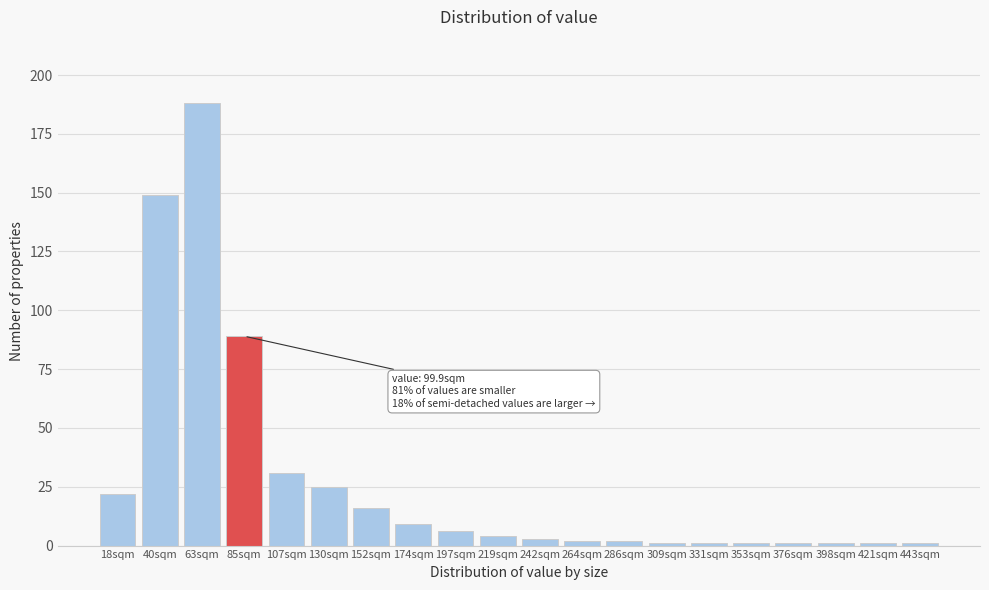

Reading left to right, what are all the values shown in this chart?

18sqm=22	40sqm=149	63sqm=188	85sqm=89	107sqm=31	130sqm=25	152sqm=16	174sqm=9	197sqm=6	219sqm=4	242sqm=3	264sqm=2	286sqm=2	309sqm=1	331sqm=1	353sqm=1	376sqm=1	398sqm=1	421sqm=1	443sqm=1